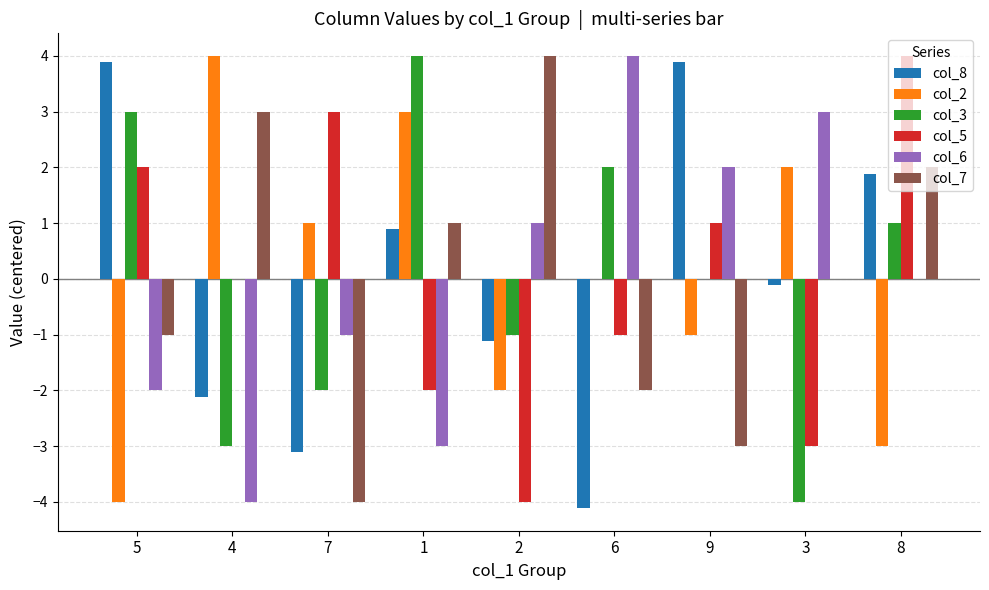

What is the highest value of the col_6 series?

4.0